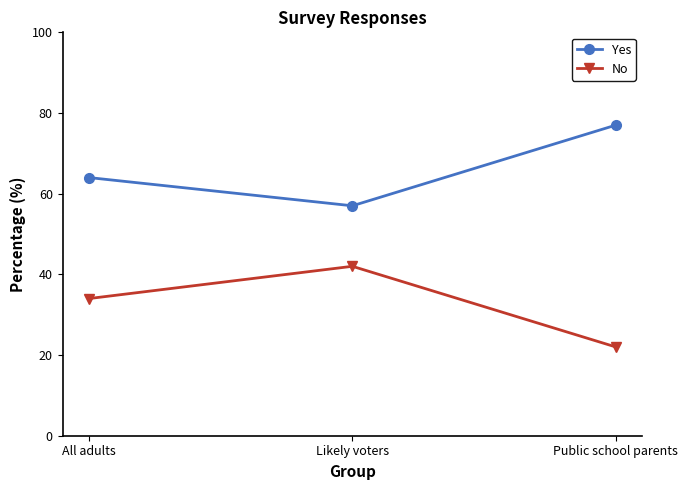

The Yes series shows 57 at Likely voters. True or false?

True